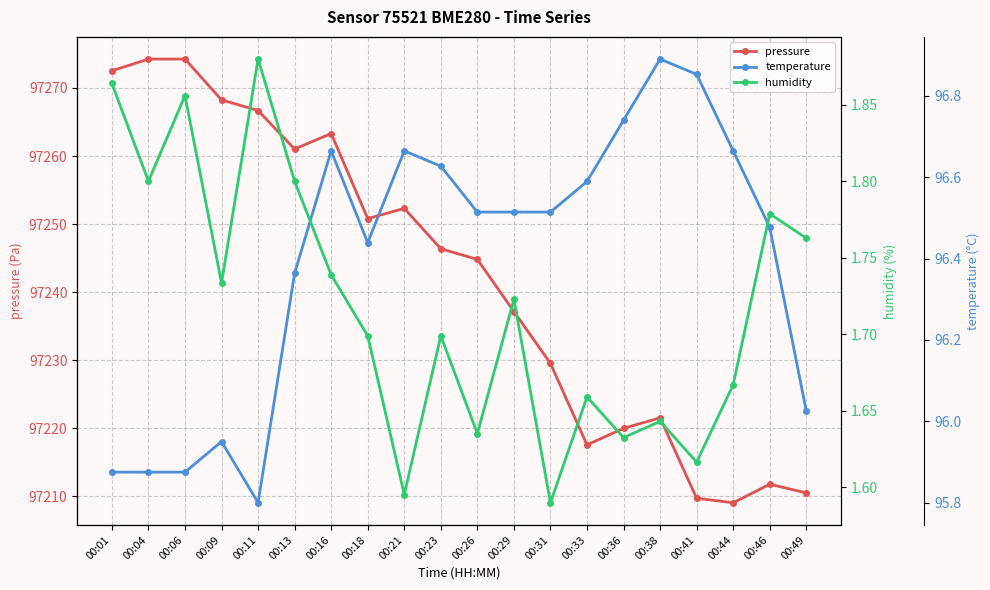

Reading right to left, what are all the values shown in this chart?

pressure: 97210.5	97211.8	97209.1	97209.7	97221.5	97220.0	97217.6	97229.5	97237.2	97244.8	97246.4	97252.3	97250.8	97263.3	97261.0	97266.7	97268.2	97274.2	97274.2	97272.5
temperature: 1.6	1.8	1.8	1.9	1.9	1.8	1.8	1.8	1.8	1.8	1.8	1.8	1.8	1.8	1.7	1.6	1.6	1.6	1.6	1.6
humidity: 96.5	96.5	96.1	95.9	96.0	96.0	96.1	95.8	96.3	96.0	96.2	95.8	96.2	96.4	96.6	96.9	96.3	96.8	96.6	96.8